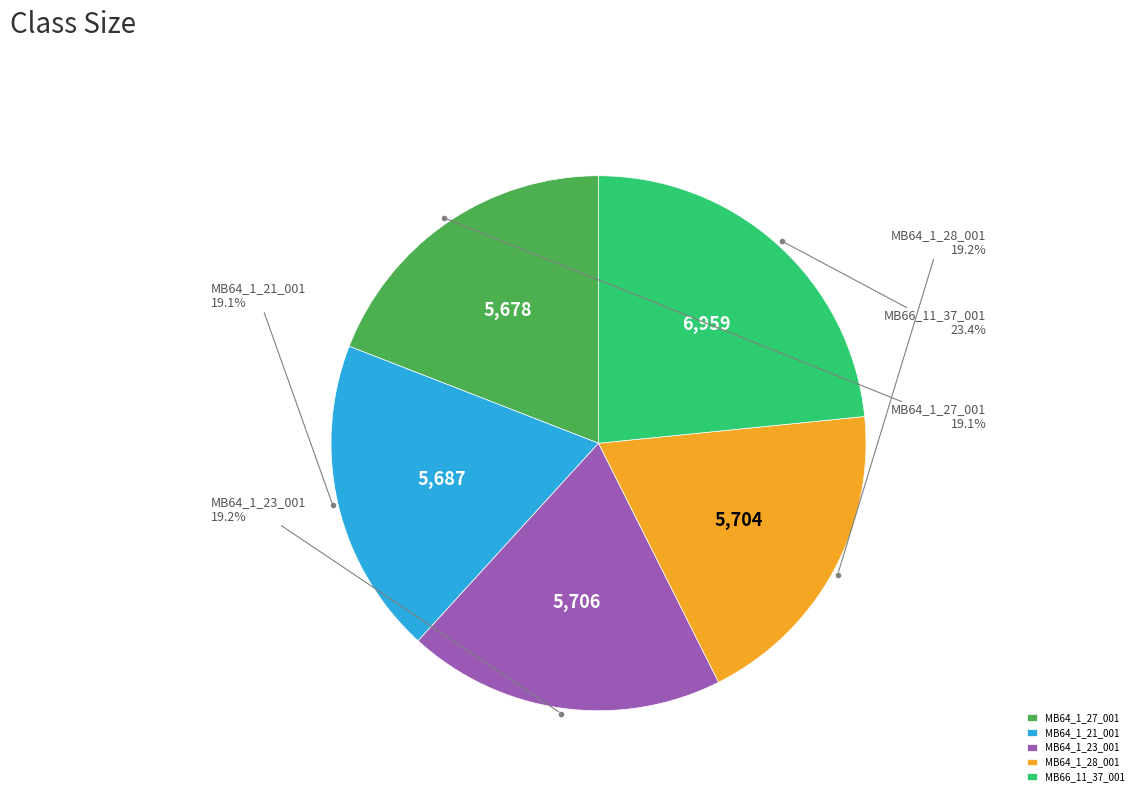

Which has a higher value, MB66_11_37_001 or MB64_1_21_001?

MB66_11_37_001